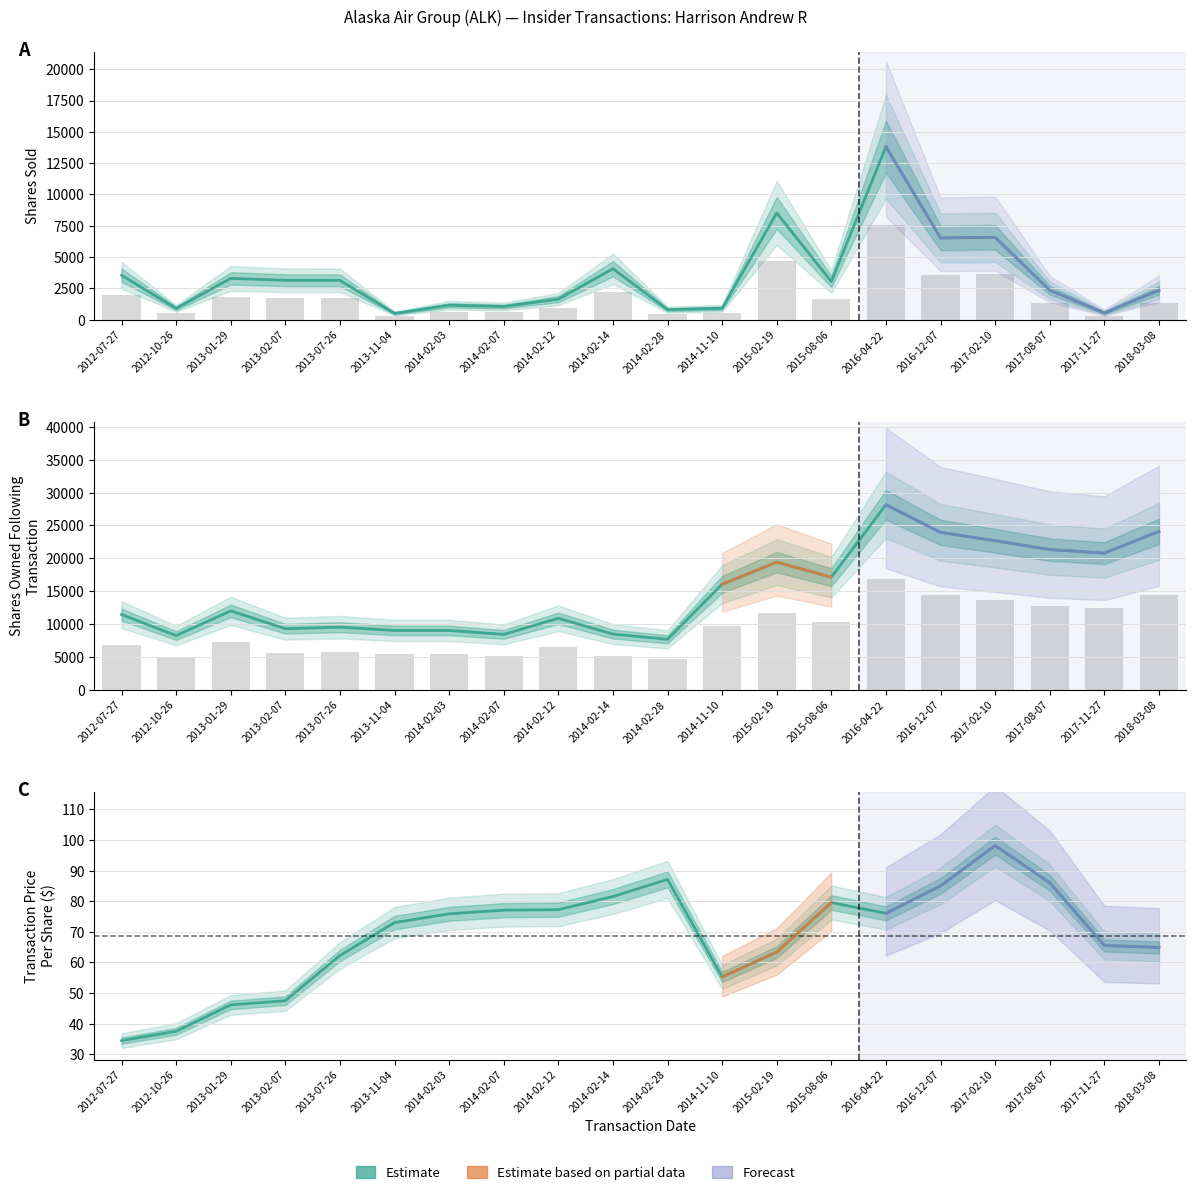

How many data points in transactionShares are less than 3041?

10